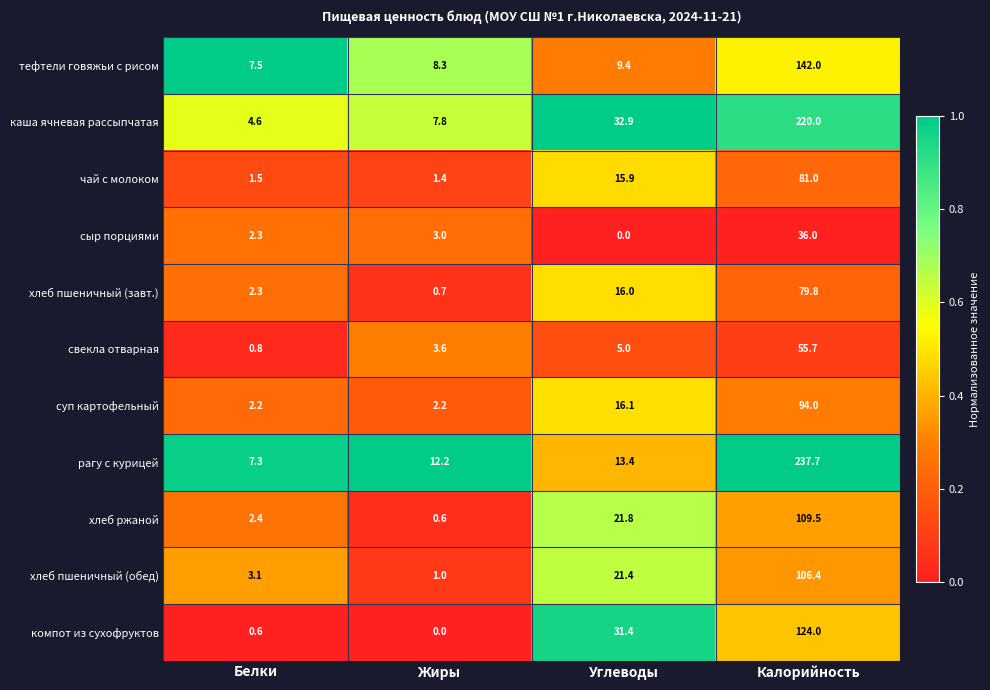

The value of рагу с курицей at Углеводы is 13.4. True or false?

True